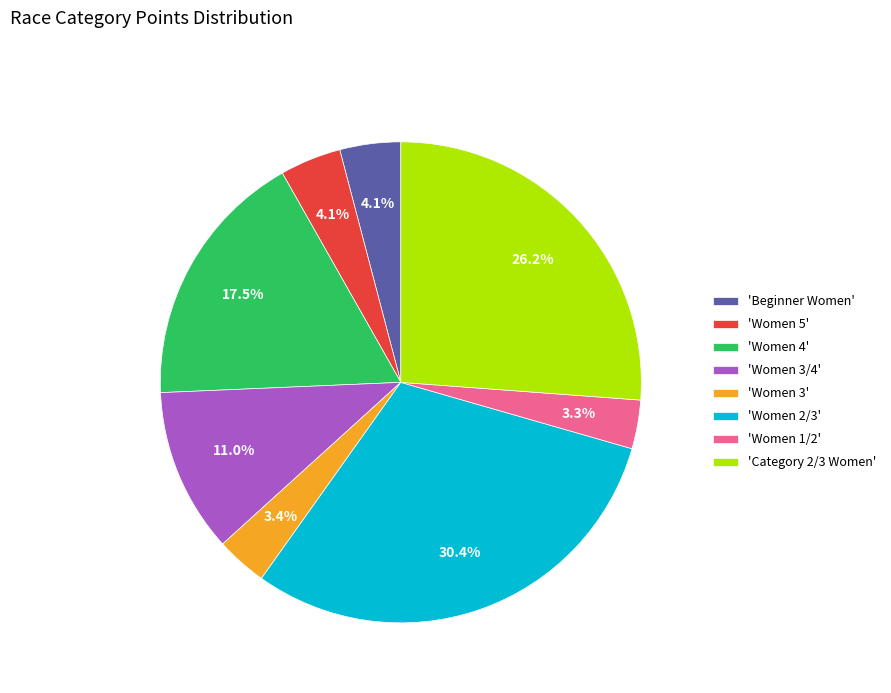

Which slice is the largest?

'Women 2/3'